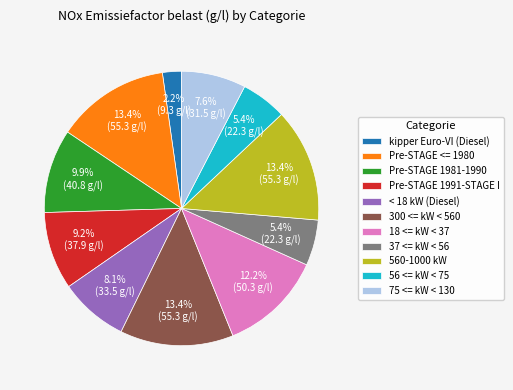

True or false: 56 <= kW < 75 accounts for 5% of the total.

True